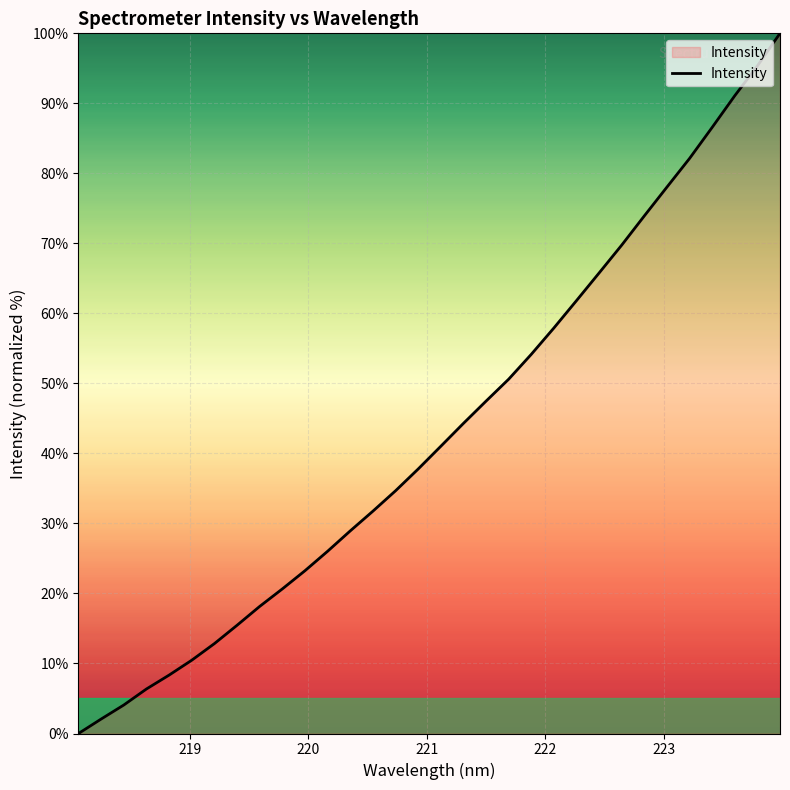

Reading left to right, transcribe all the data shown in this chart.

0.0	2.1	4.1	6.4	8.3	10.5	12.8	15.5	18.2	20.7	23.3	26.0	28.9	31.8	34.7	37.8	41.0	44.3	47.5	50.6	54.2	57.9	61.8	65.8	69.8	73.9	78.1	82.1	86.6	91.1	95.4	100.0